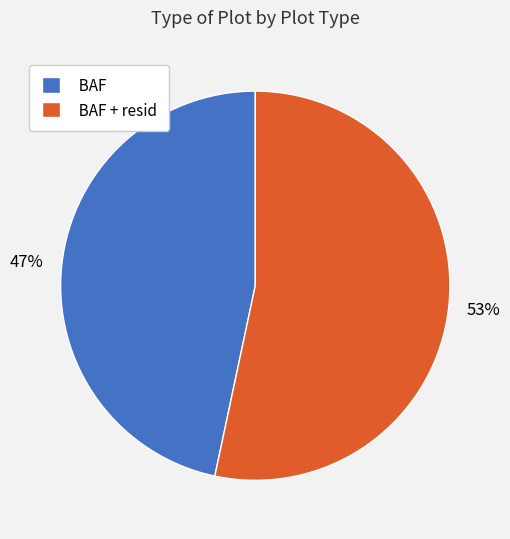

To the nearest percent, what is the combined percentage of BAF + resid and BAF?

100%